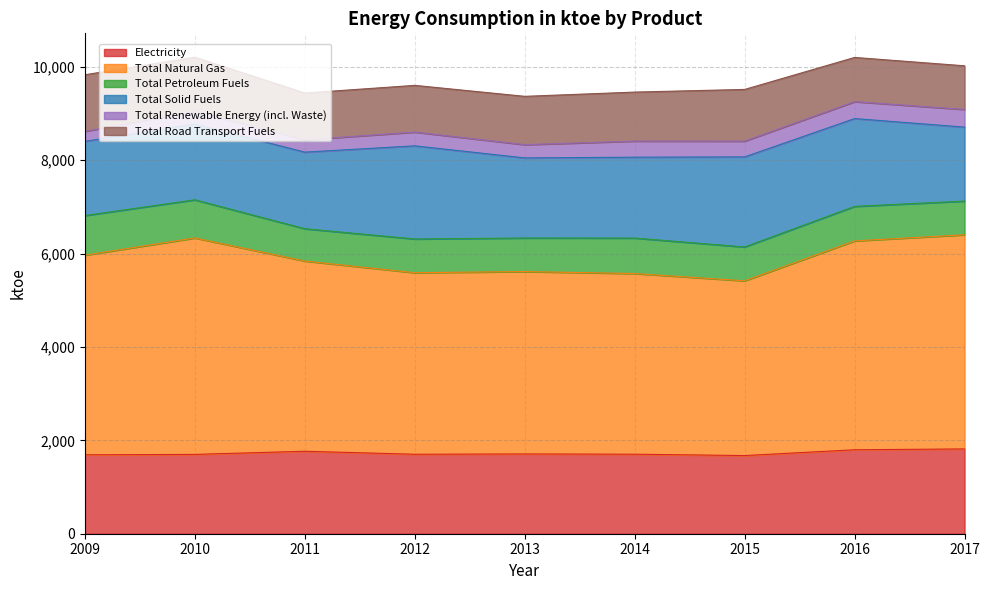

What are all the series names shown in the legend?

Electricity, Total Natural Gas, Total Petroleum Fuels, Total Solid Fuels, Total Renewable Energy (incl. Waste), Total Road Transport Fuels